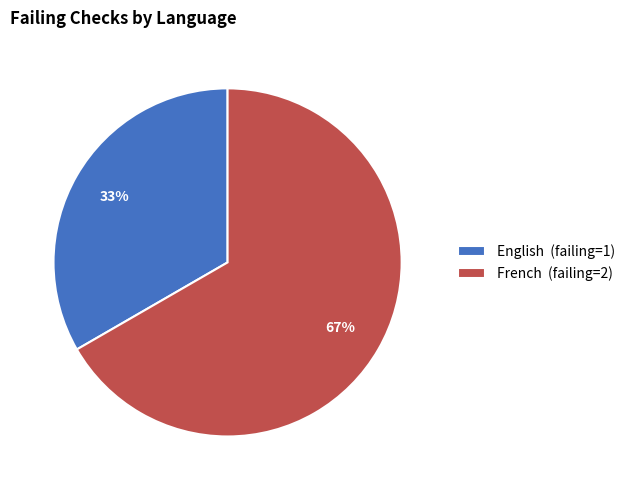

Approximately how many times larger is the value at English compared to French?

0.5